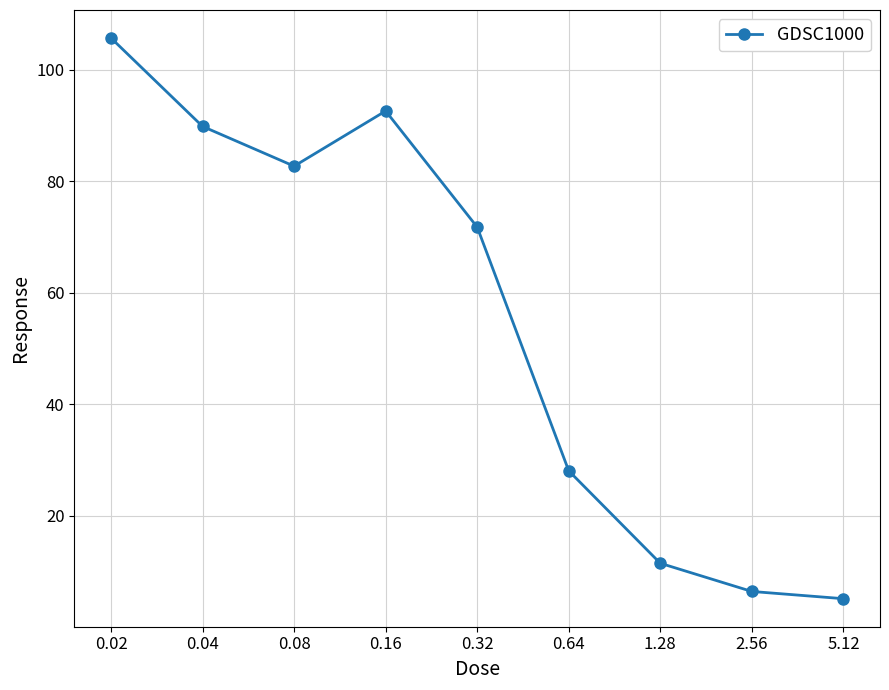

What is the approximate value at 0.32?

71.8